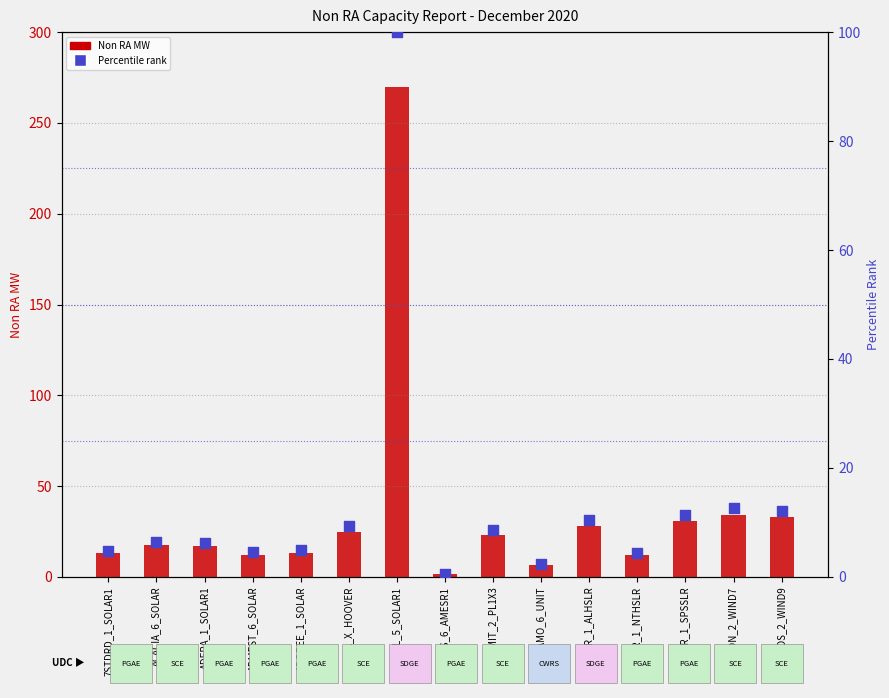

Which series reaches the maximum Y coordinate?

Non RA MW